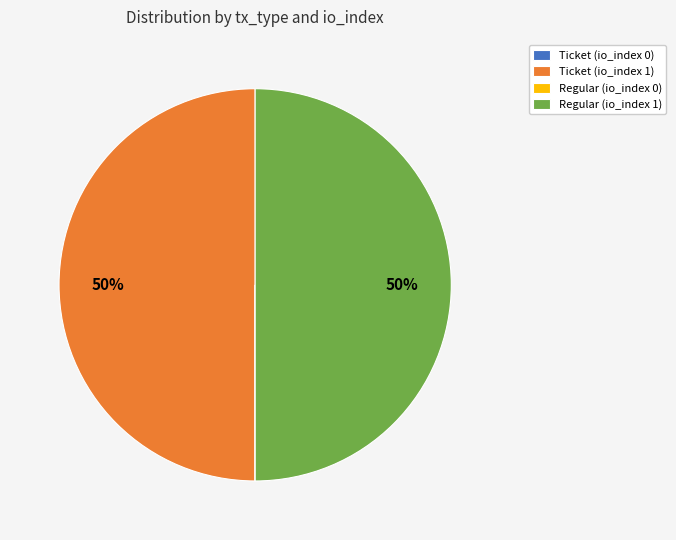

The Ticket (io_index 1) slice represents 61% of the pie. True or false?

False